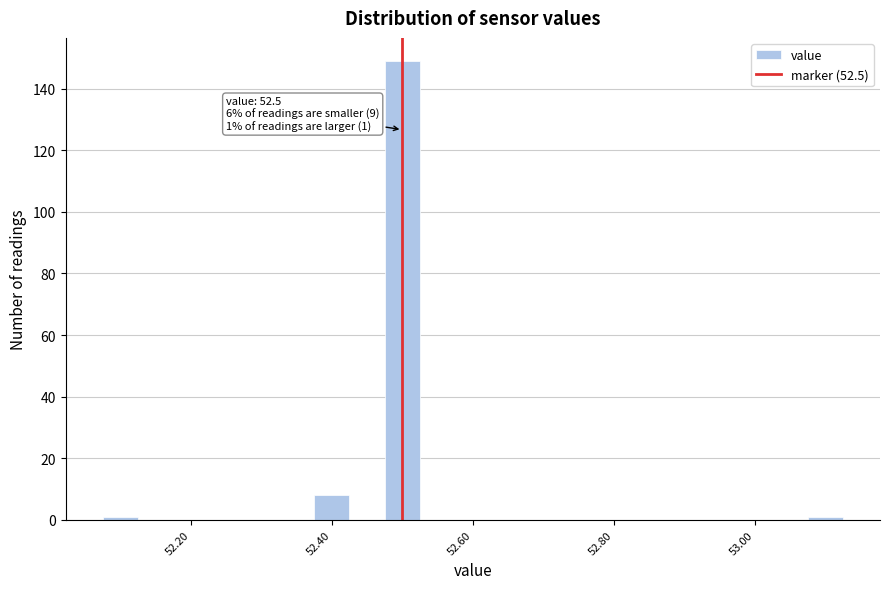

Read against the x-axis, roughly where is the centre of the tallest bar?

52.50